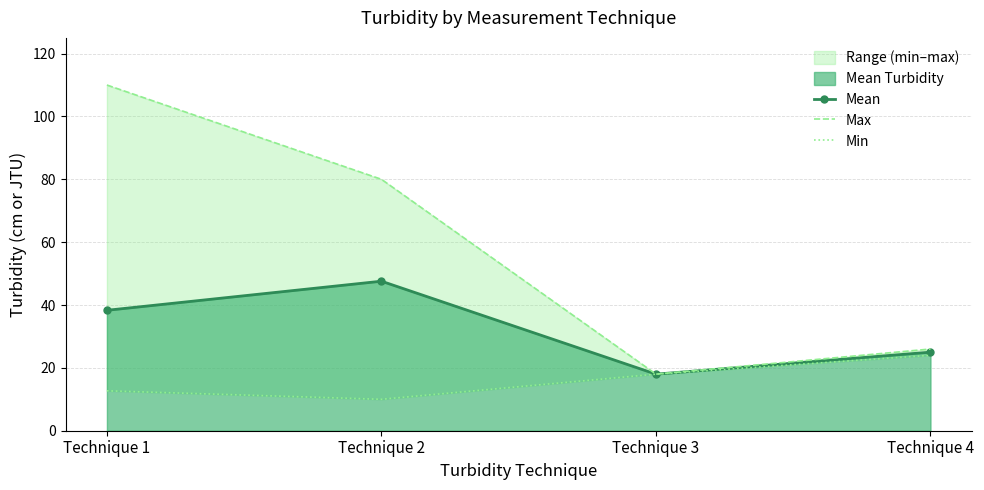

What is the sum of all Max values?

234.0